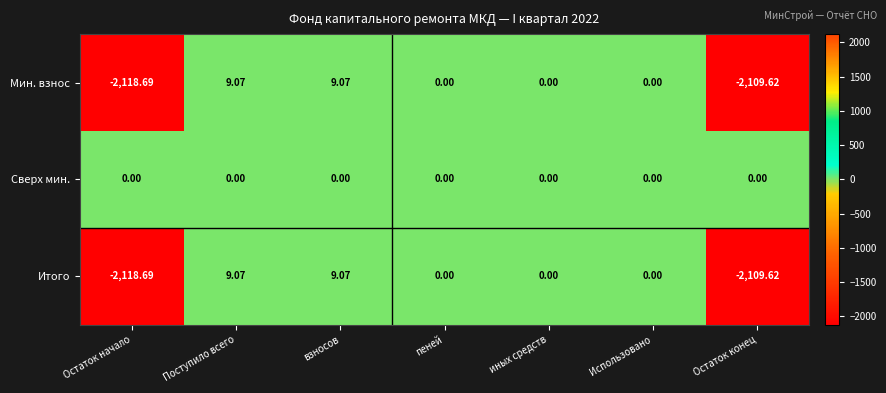

Which series has the largest total across all categories?

Сверх мин.